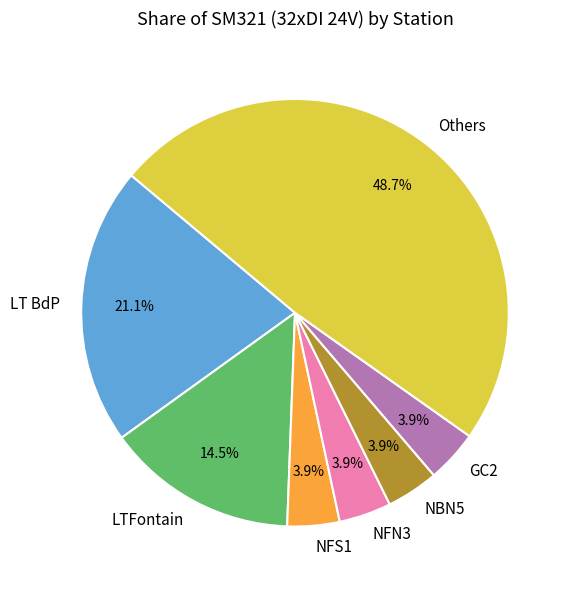

What is the ratio of the value at NBN5 to the value at LTFontain?

0.3